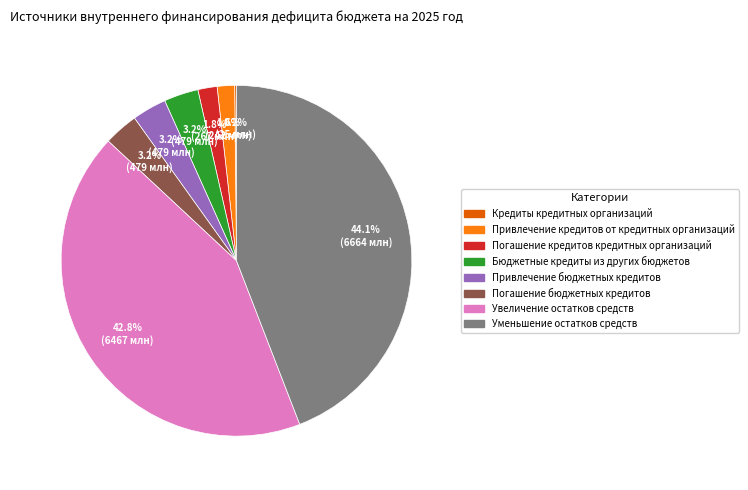

Is it true that Привлечение бюджетных кредитов is 18% of the pie?

False